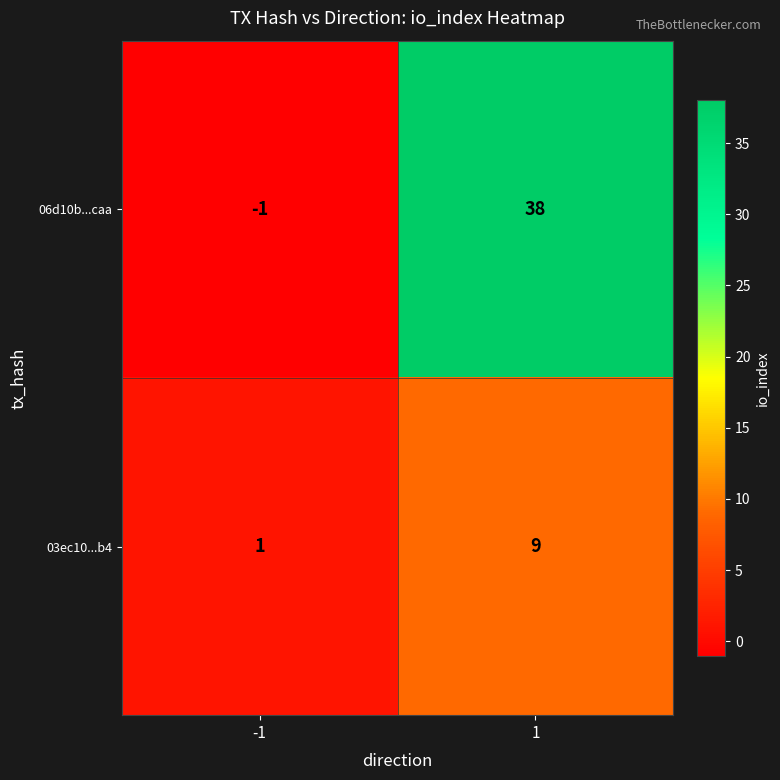

Reading left to right, list all the values displayed in this chart.

06d10b...caa: -1=-1	1=38
03ec10...b4: -1=1	1=9